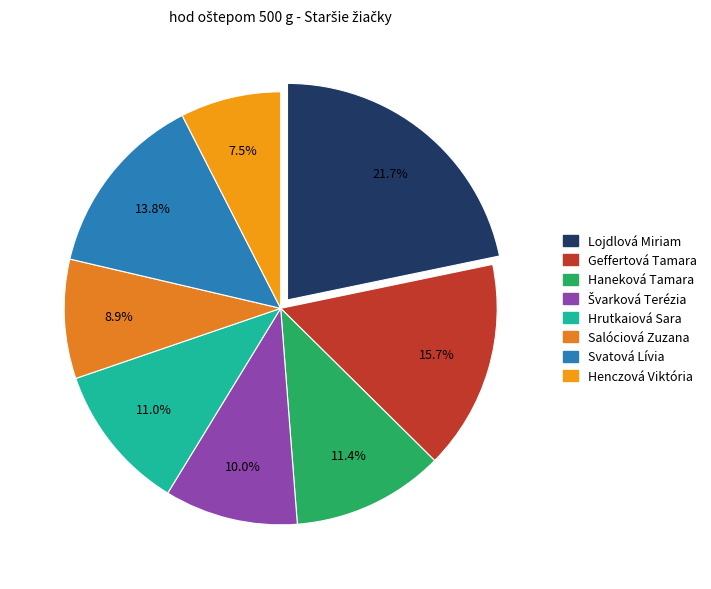

Is there a majority slice in this chart?

No